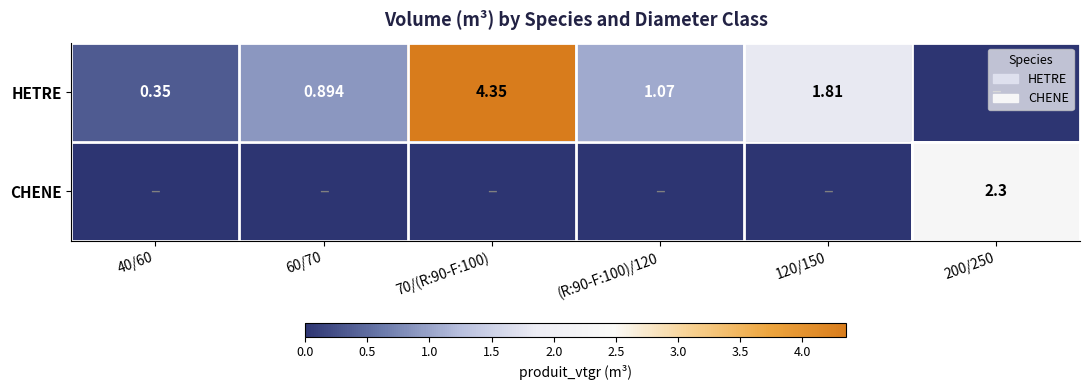

What is the greatest value displayed?

4.4